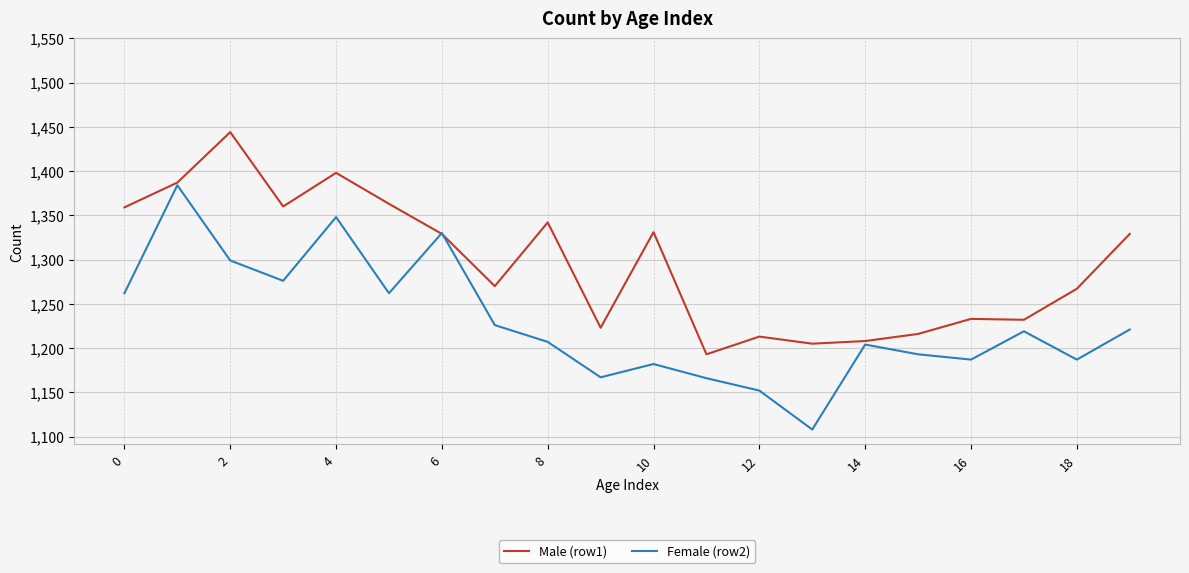

Which series has the widest spread of values?

Female (row2)